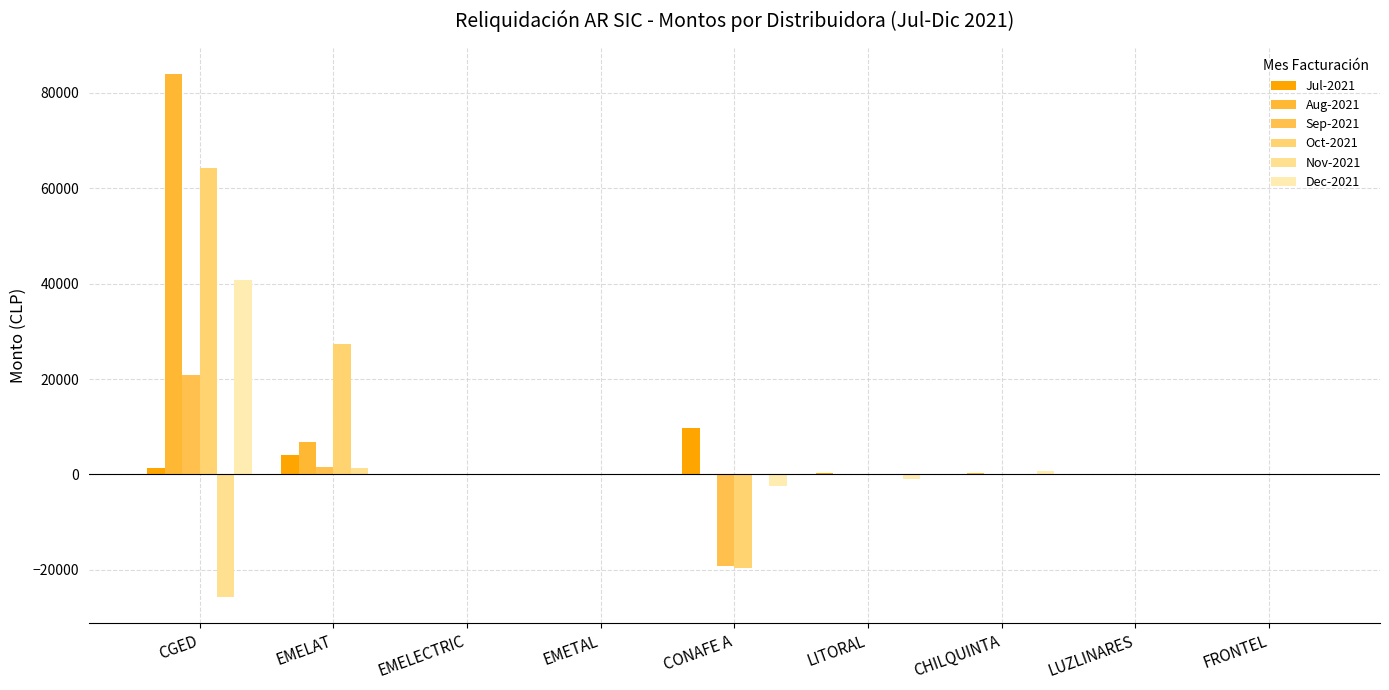

How many series are shown in this chart?

6